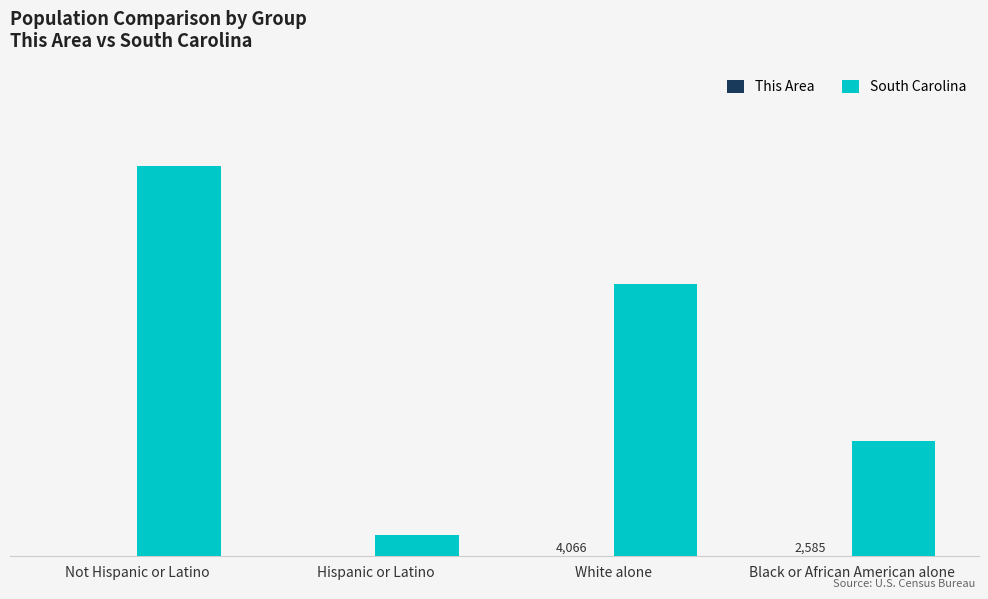

Between Not Hispanic or Latino and Hispanic or Latino, which series saw the biggest shift?

South Carolina